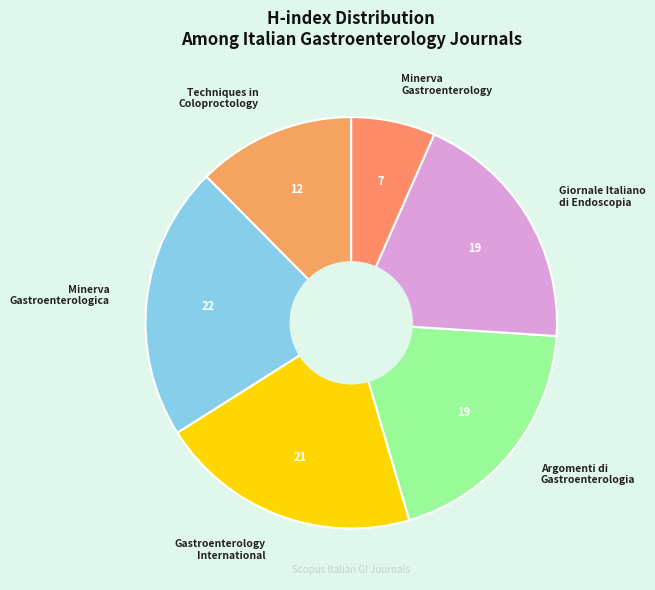

Which category has the biggest portion of the pie?

Minerva Gastroenterologica